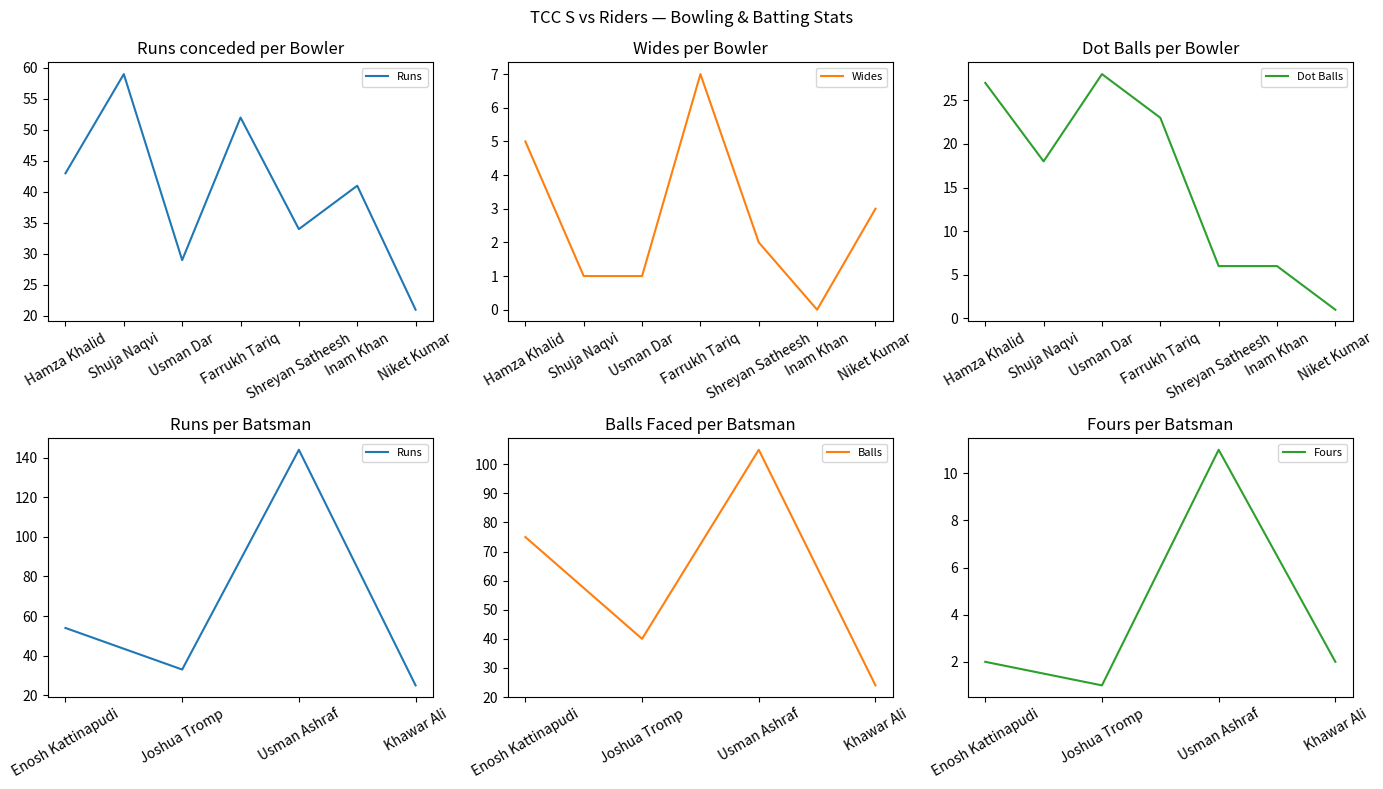

Is it true that Runs equals 21 at Shreyan Satheesh?

False